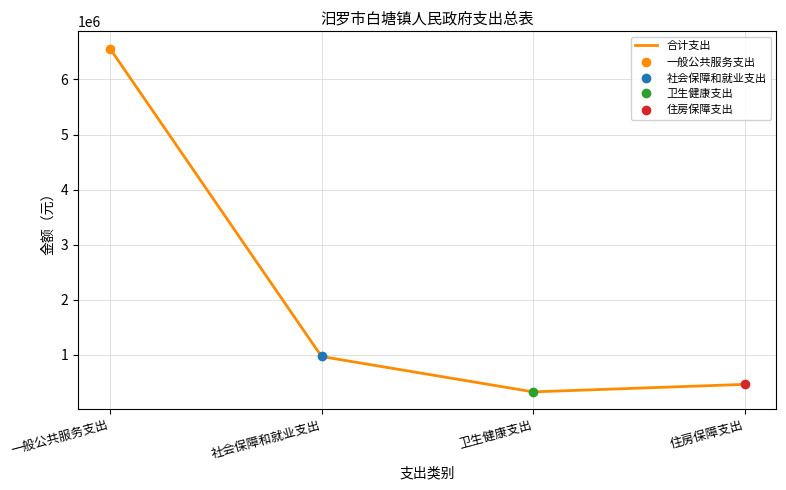

How many values are below 972648?

2